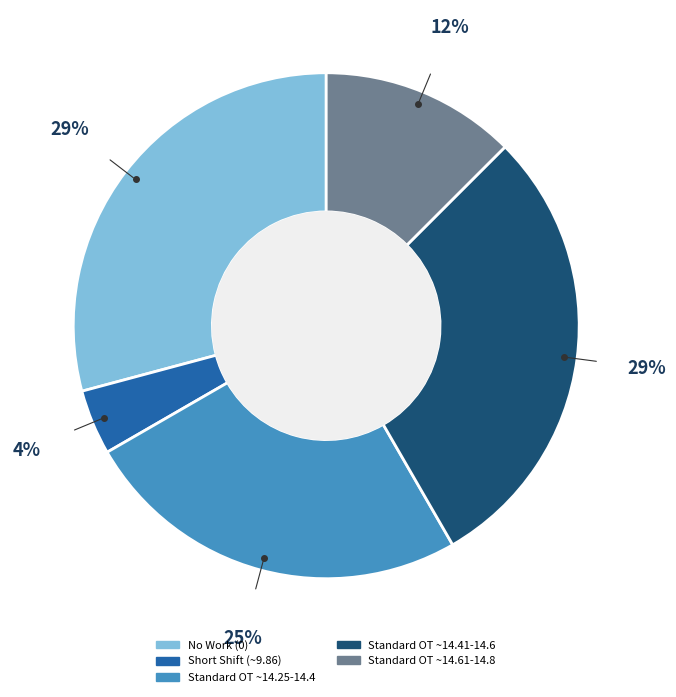

Is there a majority slice in this chart?

No